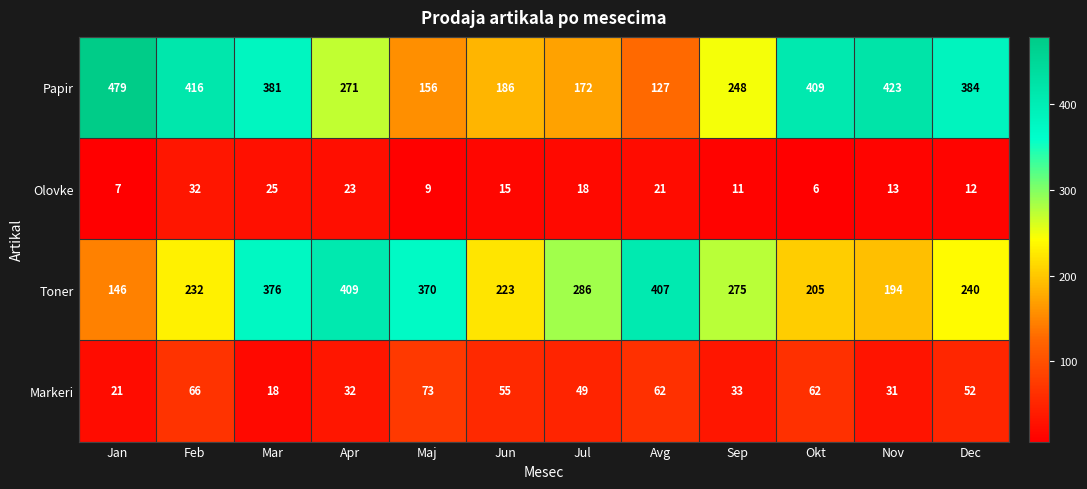

How many distinct data groups are displayed?

4